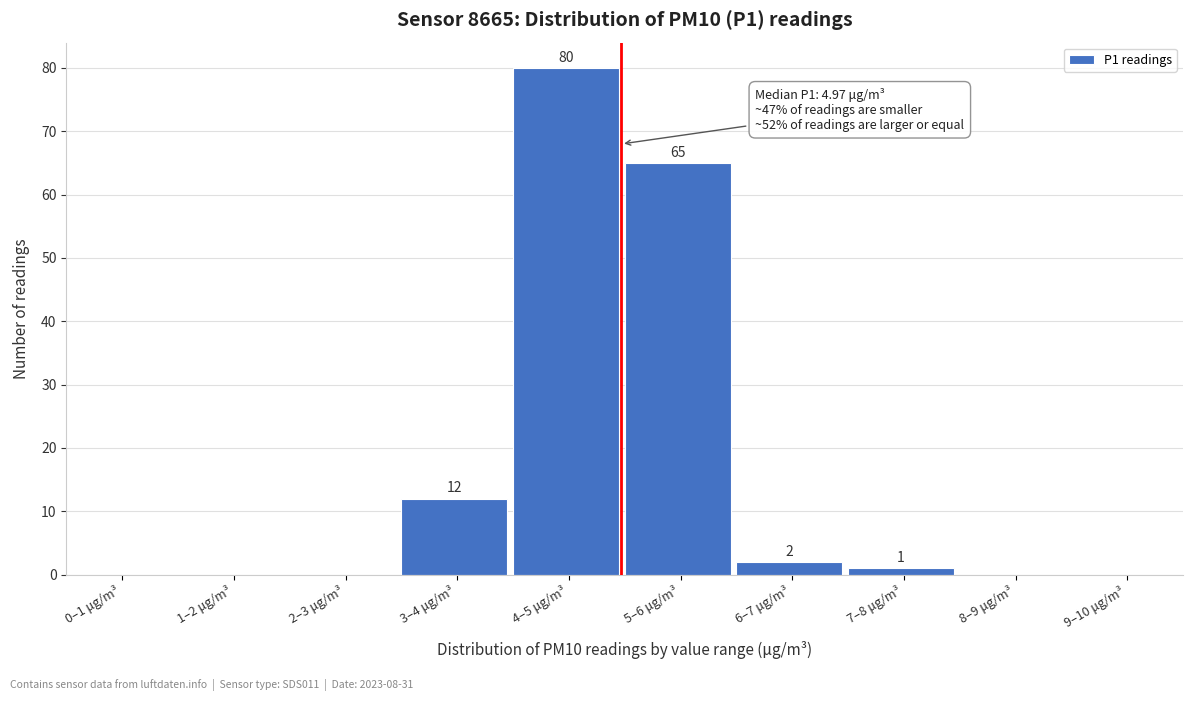

Reading left to right, extract all data points from this chart.

0–1 μg/m³=0	1–2 μg/m³=0	2–3 μg/m³=0	3–4 μg/m³=12	4–5 μg/m³=80	5–6 μg/m³=65	6–7 μg/m³=2	7–8 μg/m³=1	8–9 μg/m³=0	9–10 μg/m³=0